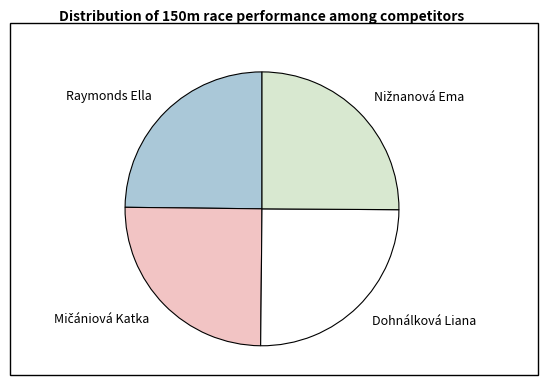

Does Raymonds Ella represent more than half of the total?

No